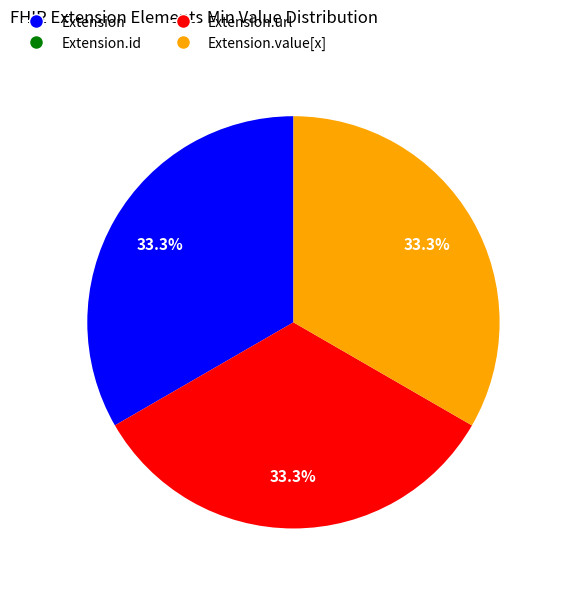

To the nearest percent, what is the average slice percentage?

25%